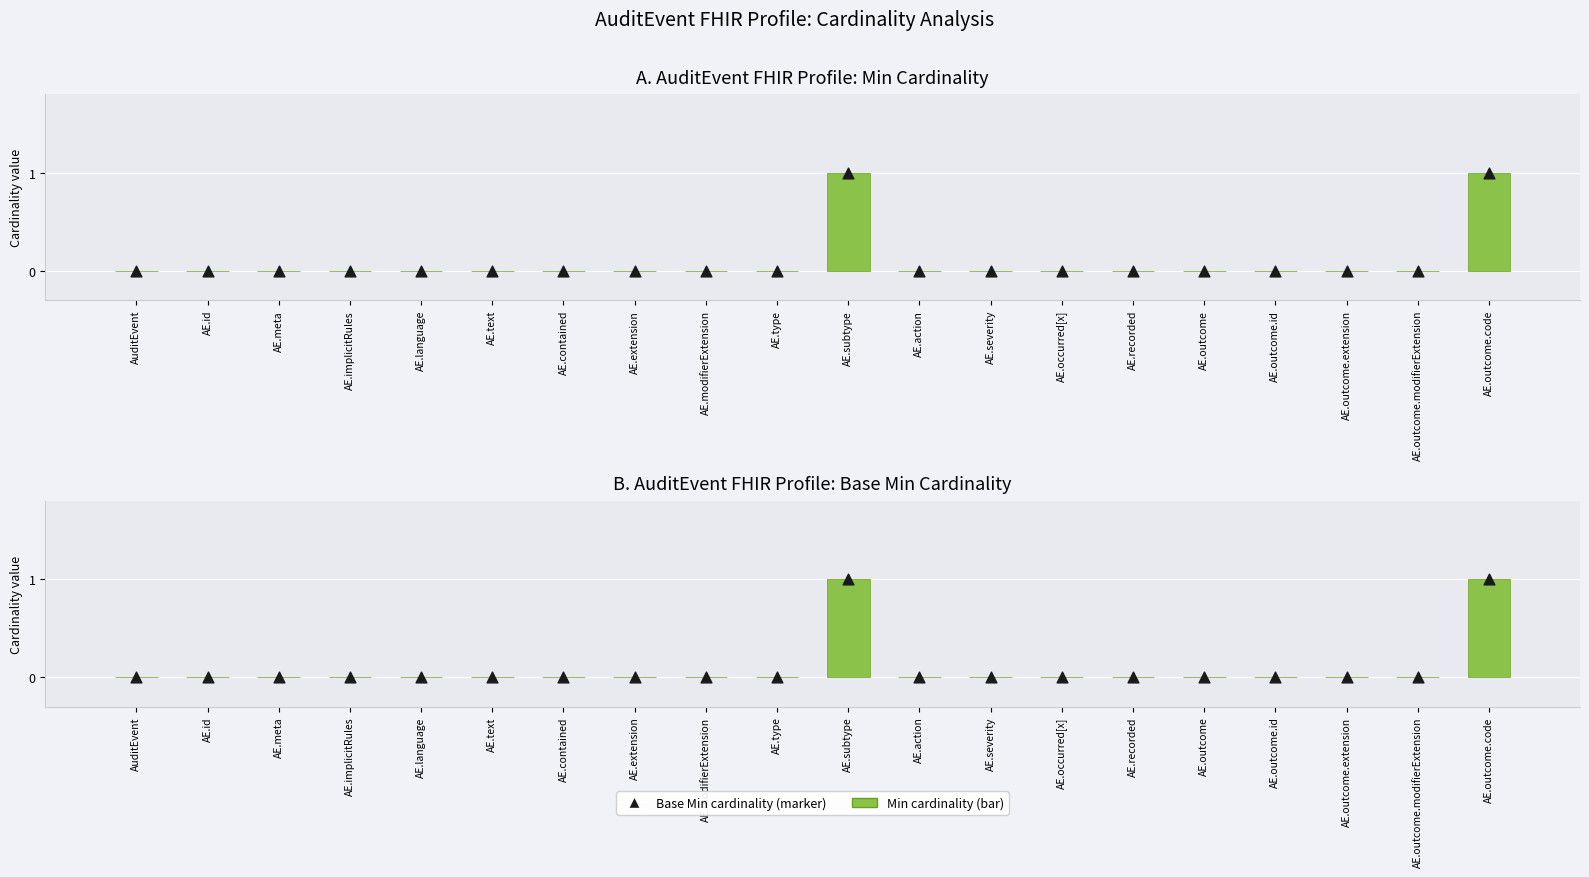

Which series contains the highest Y value?

Min Cardinality (bar)